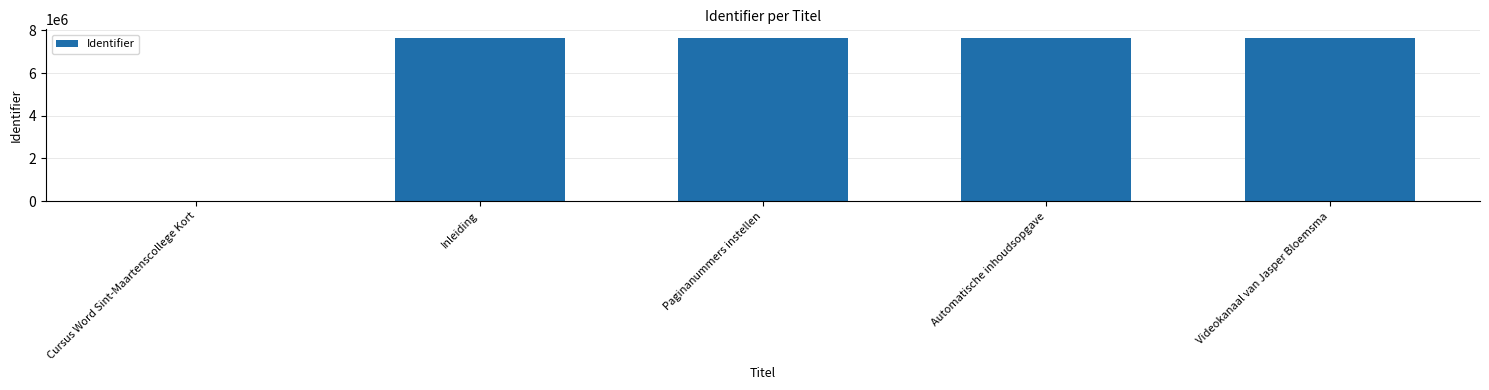

The value at Videokanaal van Jasper Bloemsma is 13483215. True or false?

False